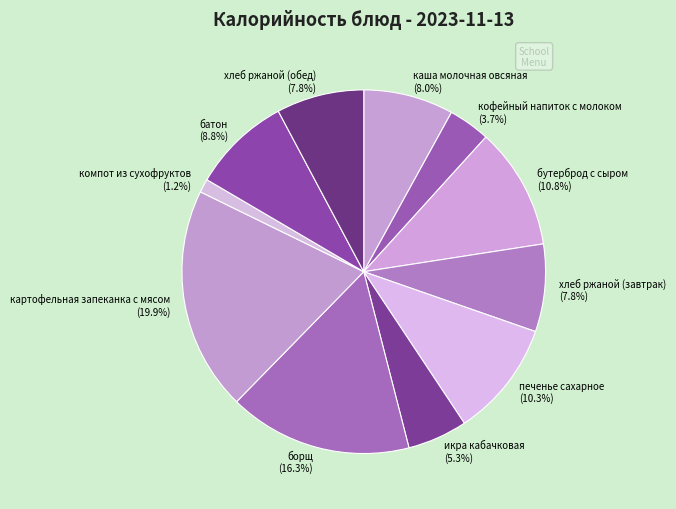

How many segments does this pie chart have?

11